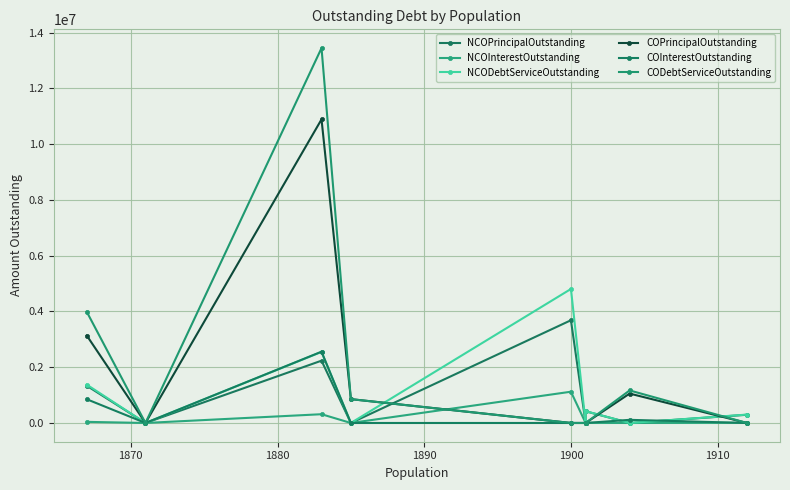

The COPrincipalOutstanding series shows 0.0 at 1910. True or false?

True